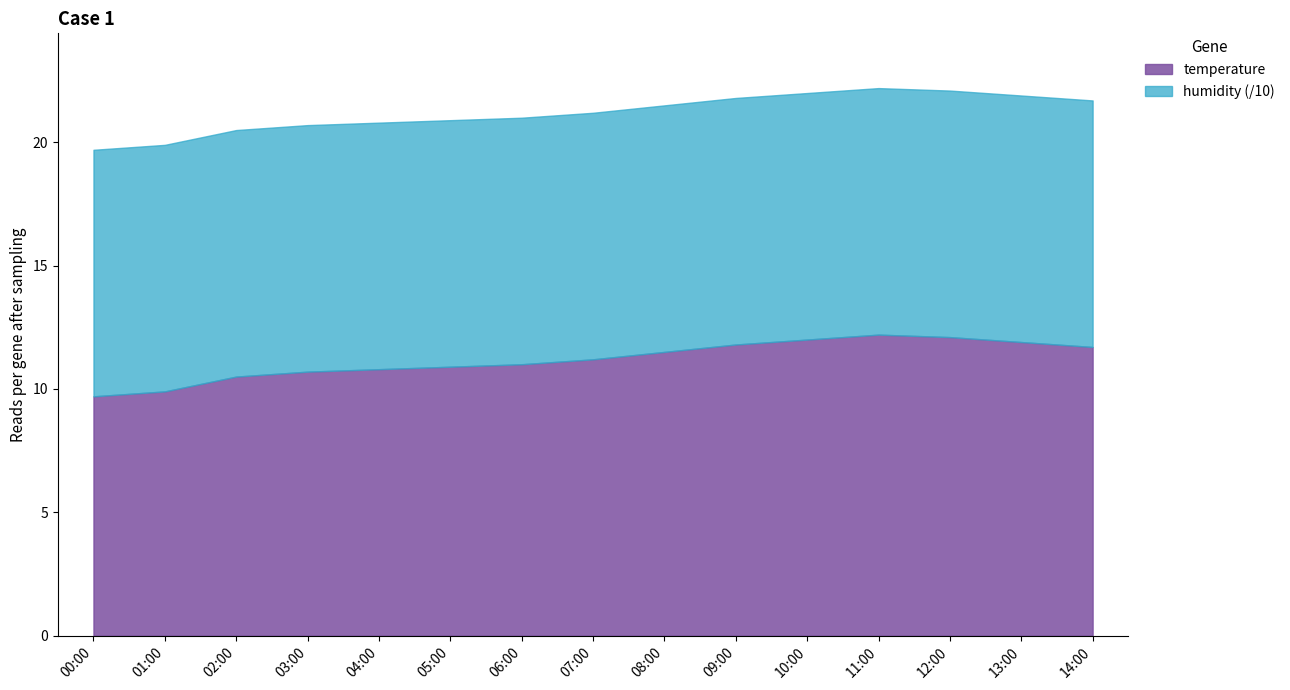

True or false: temperature has more than 0 interior local peaks.

True